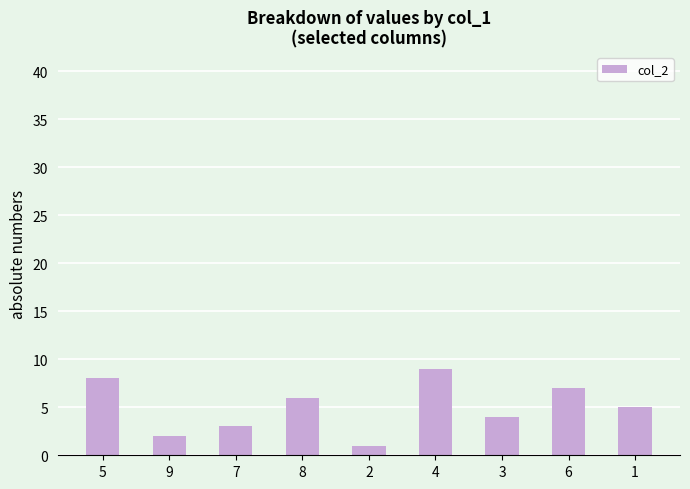

Where is the data nearest to the value 5?

1